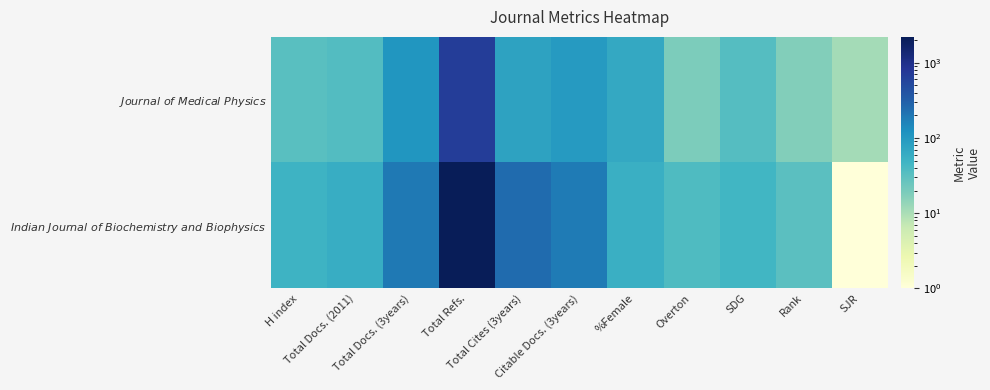

At which category is the sum across all series the highest?

Total Refs.